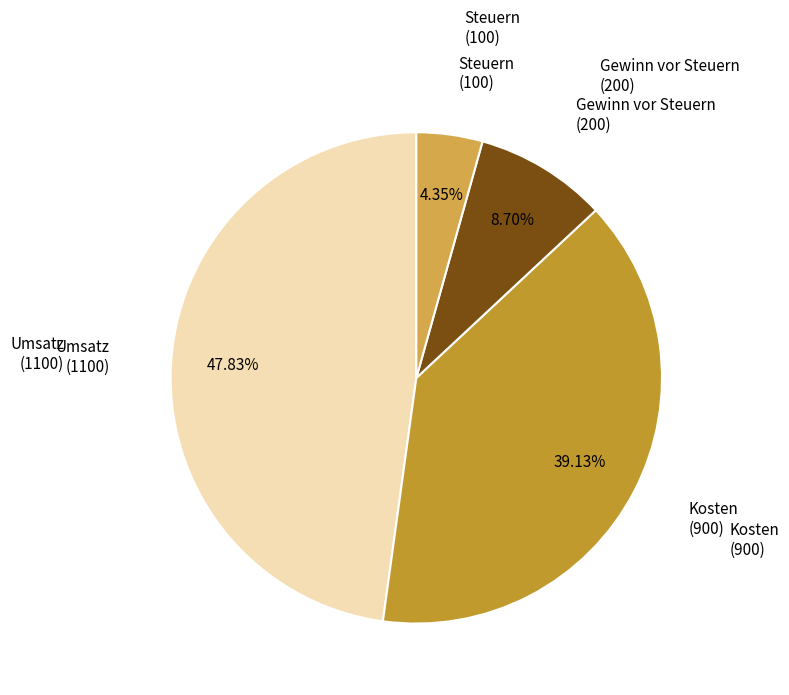

Which category has the biggest portion of the pie?

Umsatz